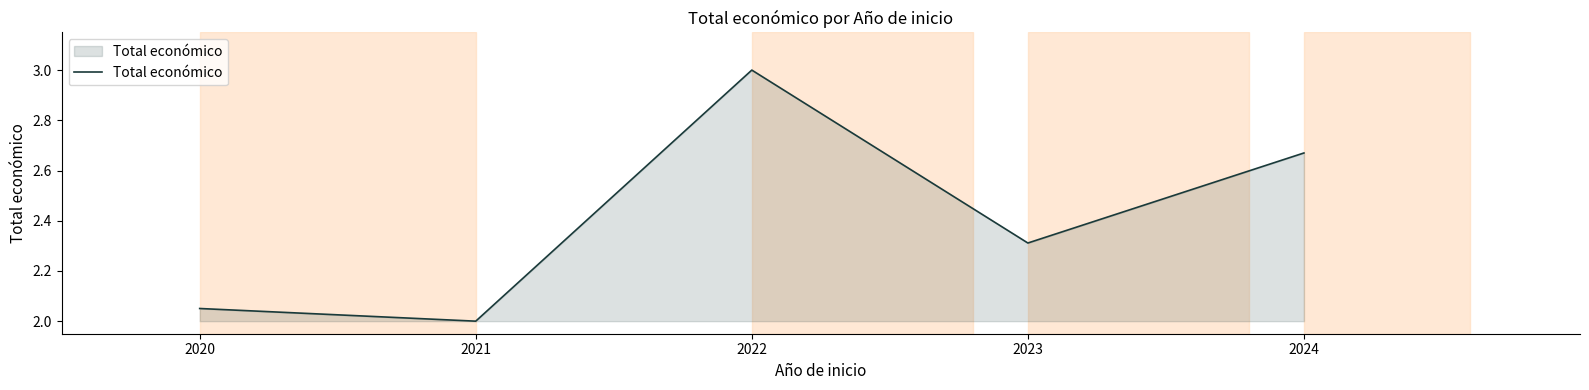

At which category does the chart reach its peak across all series?

2022